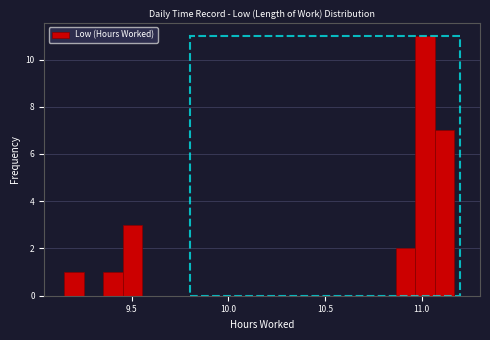

Read against the x-axis, roughly where is the centre of the tallest bar?

11.00